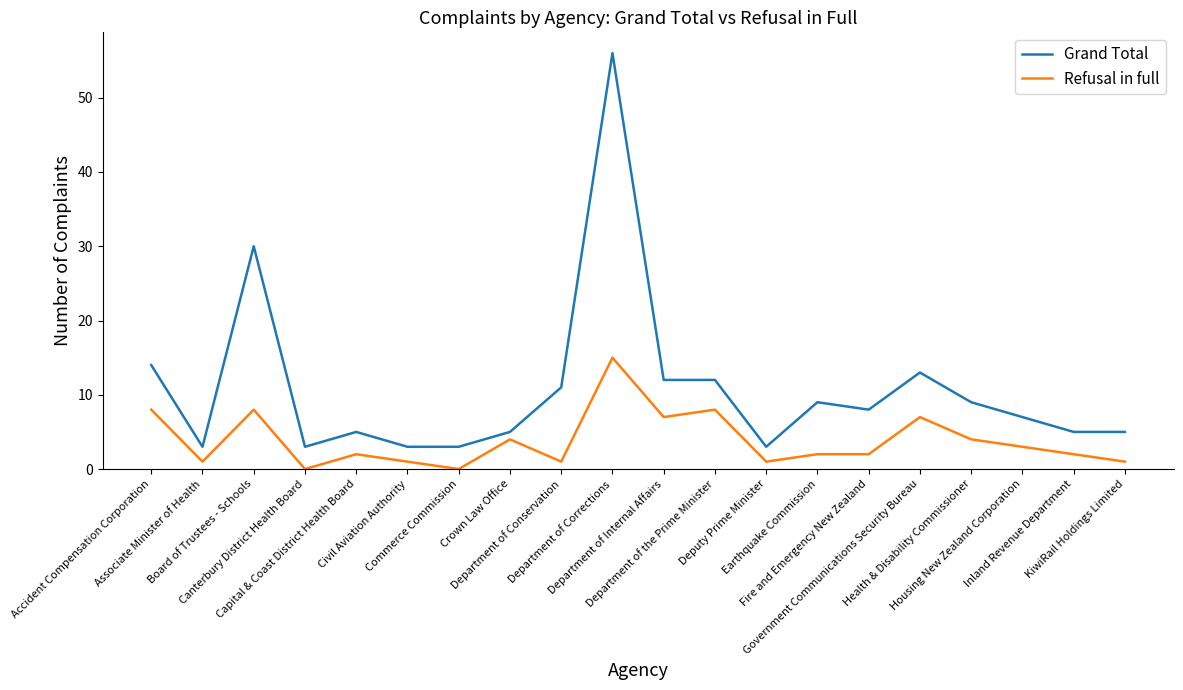

Where is the first local maximum for Grand Total?

Board of Trustees - Schools